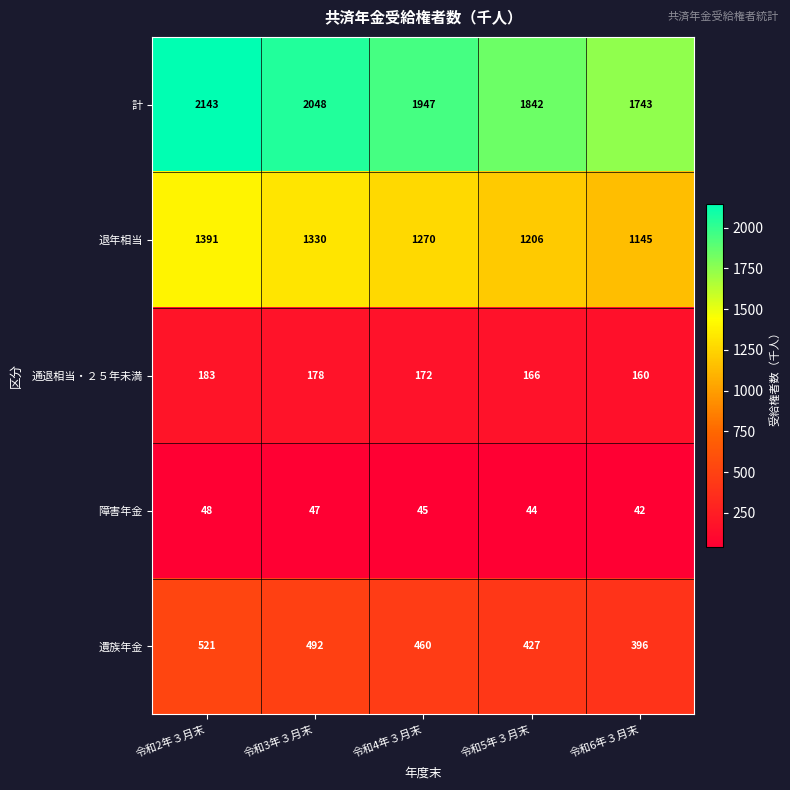

How many categories are shown in the chart?

5